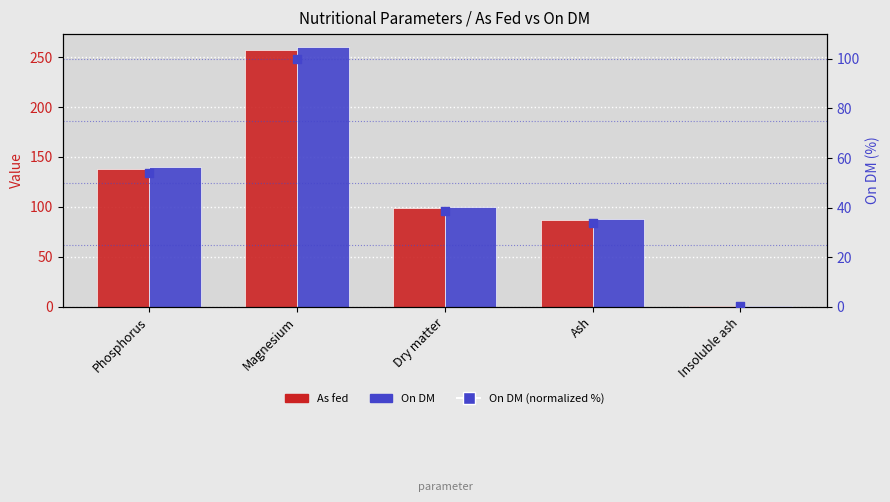

At which category is the sum across all series the highest?

Magnesium